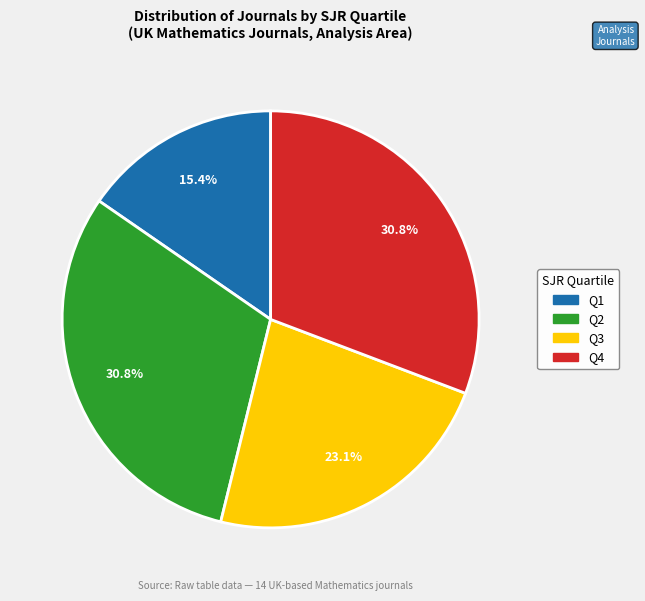

To the nearest percent, what is the difference between the largest and smallest slice percentages?

15%